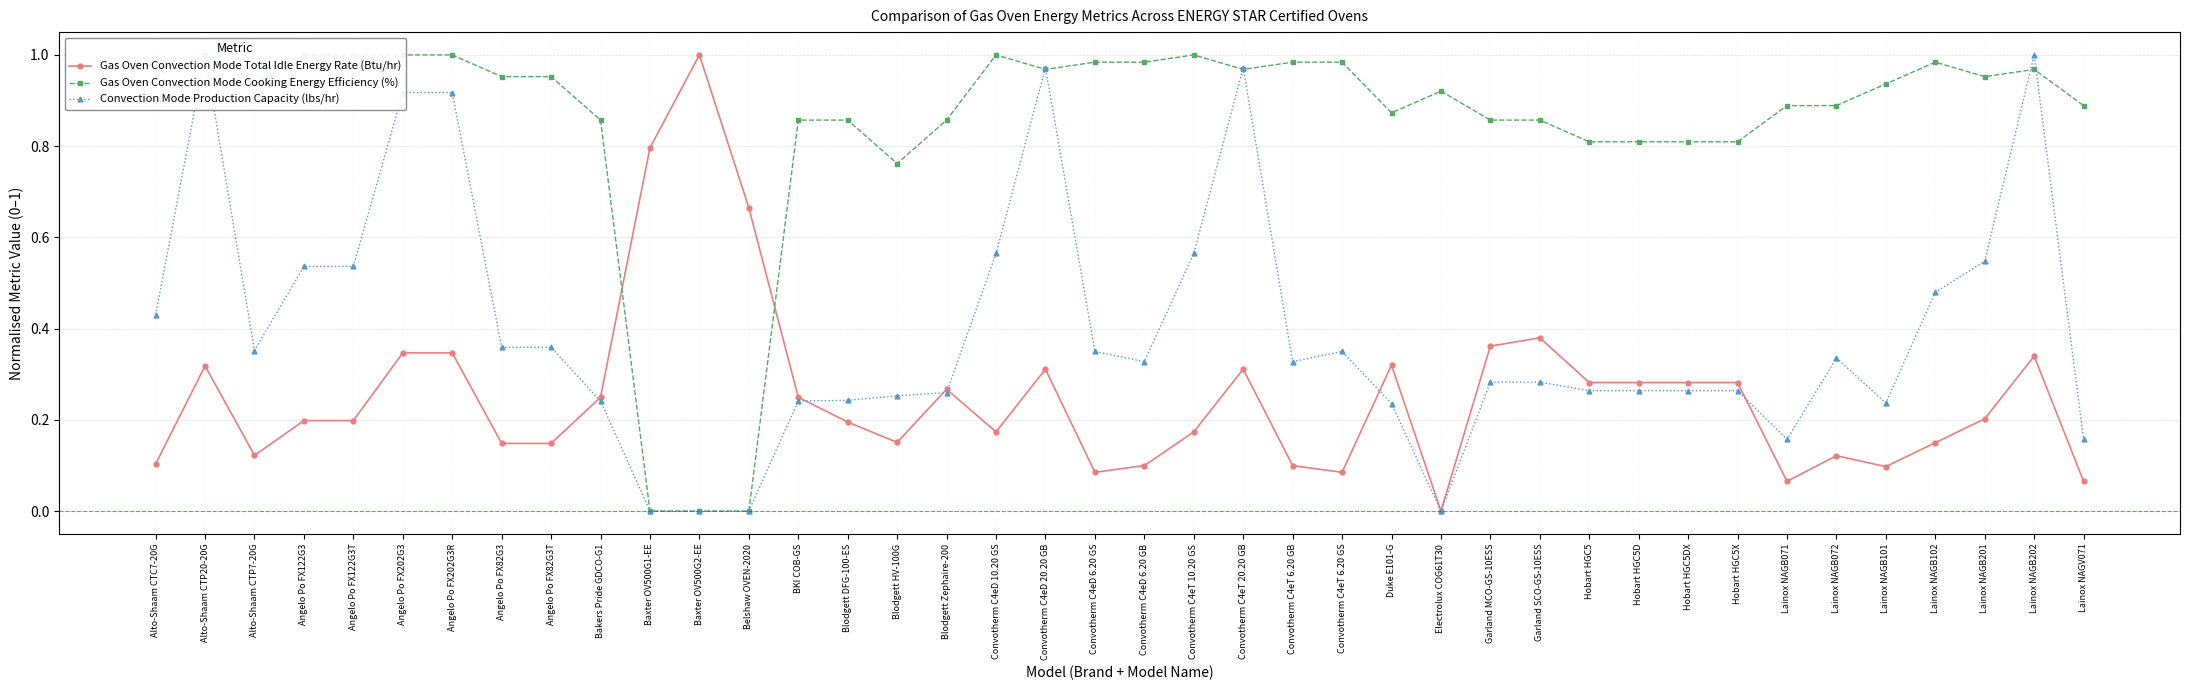

The Convection Mode Production Capacity (lbs/hr) series shows 0.4 at Convotherm C4eT 6.20 GS. True or false?

True